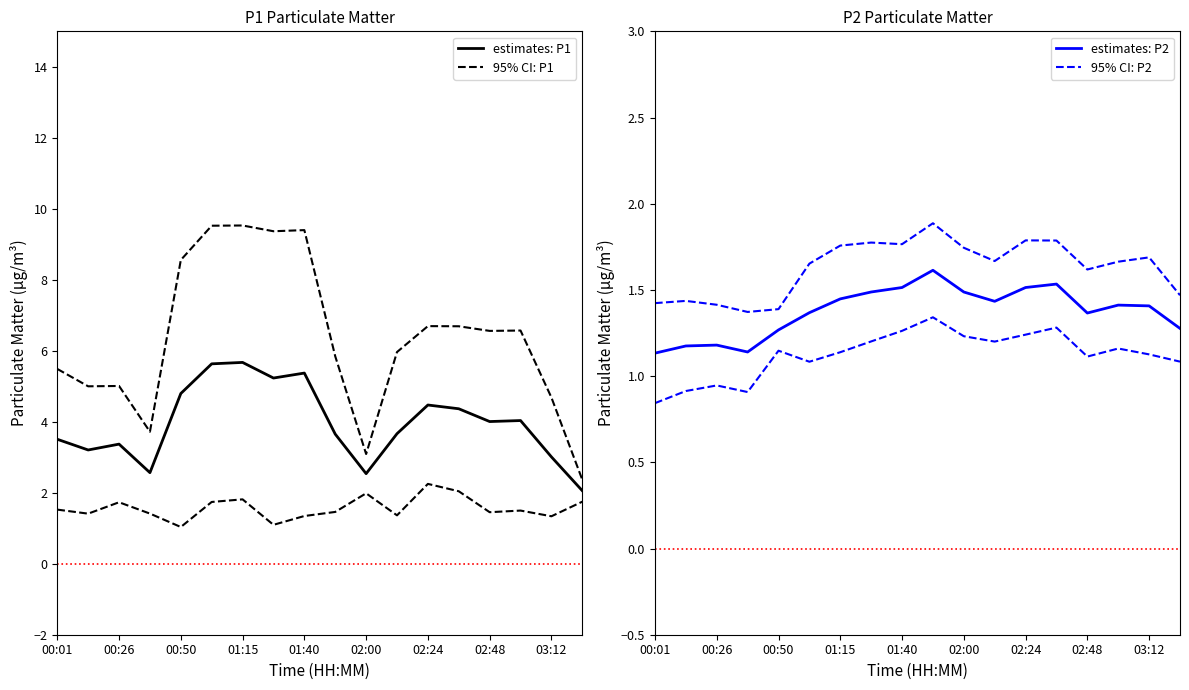

How many estimates: P2 values are between 1 and 2?

18